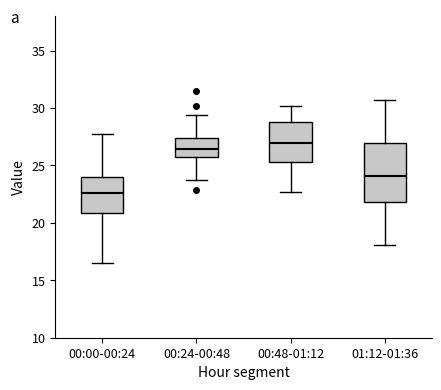

Reading left to right, transcribe this box plot: for each box, give where its median line is, the range the box spans, and where its two whiskers end, as read against the y-axis. The values are not printed on the chart, so give them approximately, as read against the axis.

00:00-00:24: median 22.5, box 21.0 to 24.0, whiskers 16.5 to 27.5
00:24-00:48: median 26.5, box 25.5 to 27.5, whiskers 23.5 to 29.5
00:48-01:12: median 27.0, box 25.5 to 29.0, whiskers 22.5 to 30.0
01:12-01:36: median 24.0, box 22.0 to 27.0, whiskers 18.0 to 30.5